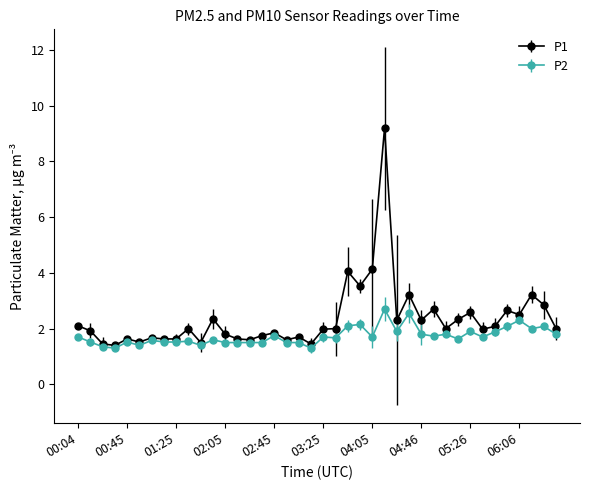

What is the greatest value displayed?

9.2